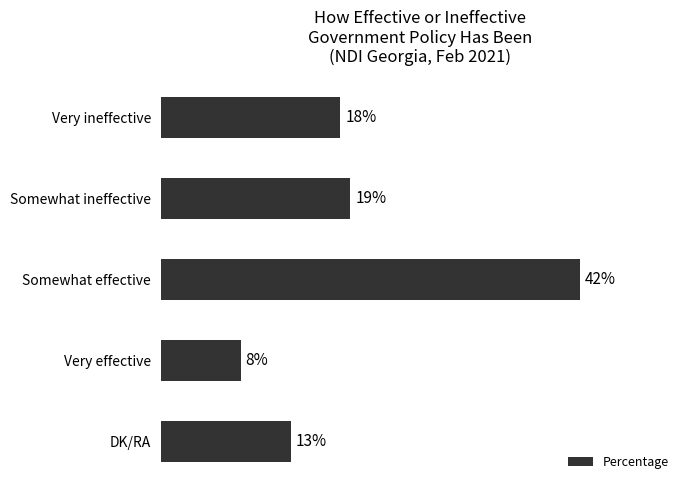

Are the bars horizontal?

Yes